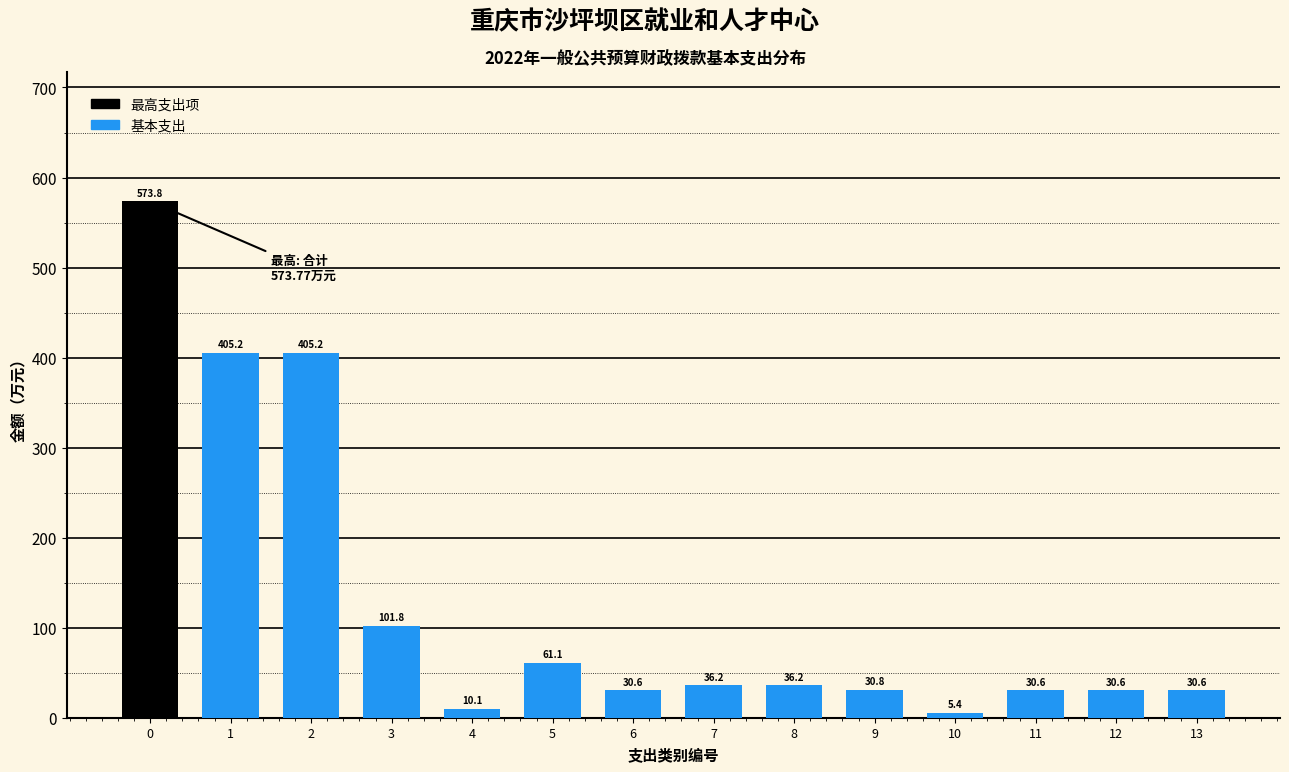

Reading right to left, list all the values displayed in this chart.

30.6	30.6	30.6	5.4	30.8	36.2	36.2	30.6	61.1	10.1	101.8	405.2	405.2	573.8